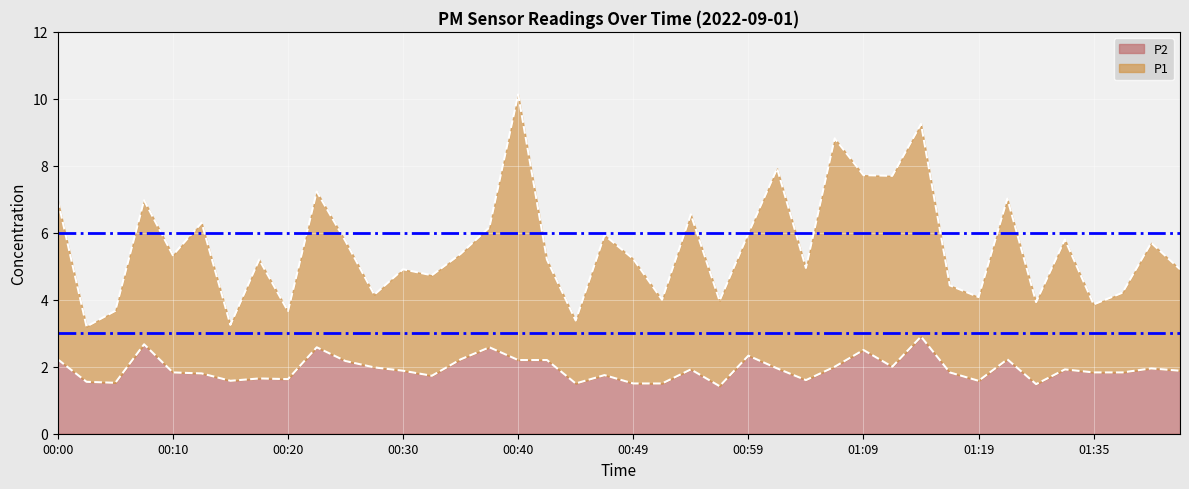

List the labels in order of P2 value, largest first.

01:14, 00:08, 00:22, 00:37, 01:09, 00:59, 00:00, 00:35, 01:28, 00:40, 00:42, 00:25, 01:07, 01:12, 00:27, 01:02, 01:40, 00:54, 01:33, 00:30, 01:43, 00:10, 01:17, 01:35, 01:38, 00:13, 00:47, 00:32, 00:18, 00:20, 01:04, 00:15, 01:19, 00:03, 00:05, 00:44, 00:49, 00:52, 01:30, 00:57